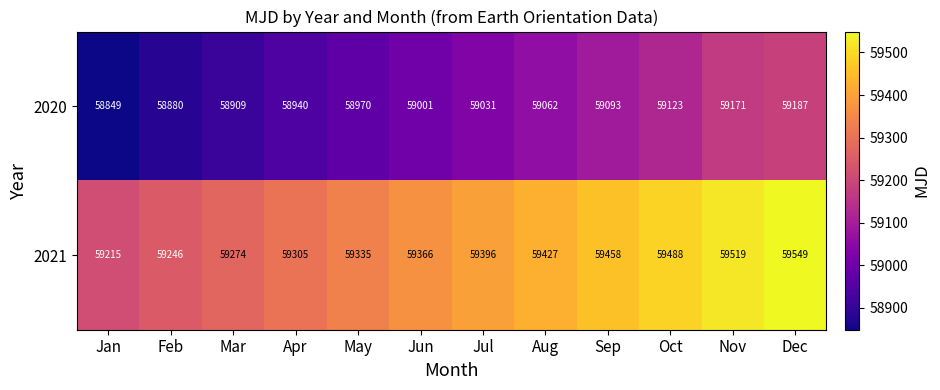

The 2020 series shows 37254 at Nov. True or false?

False